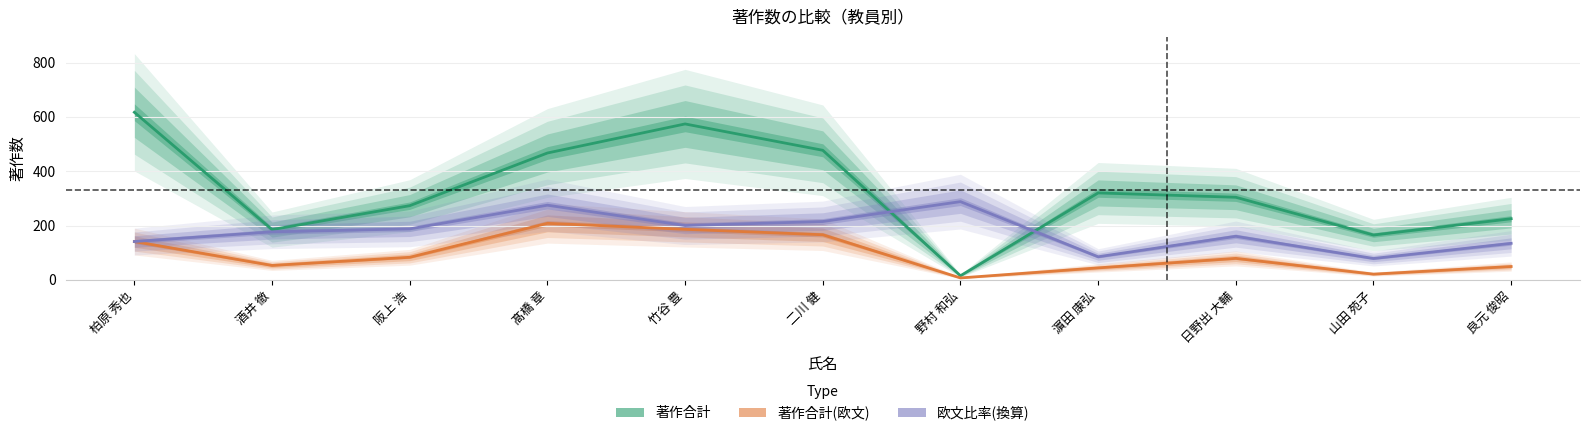

What is the label of the 10th point from the right?

酒井 徹